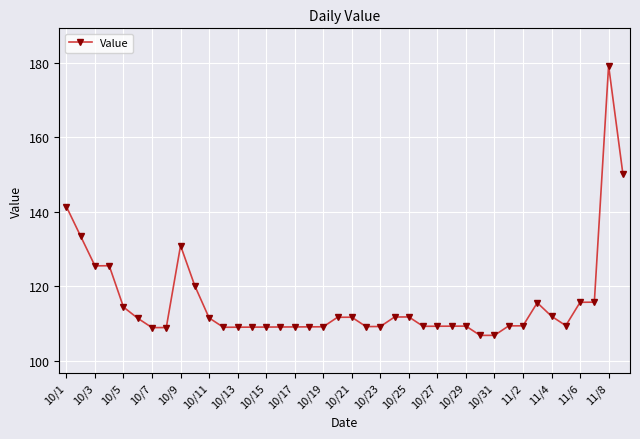

Count the number of data series in this chart.

1